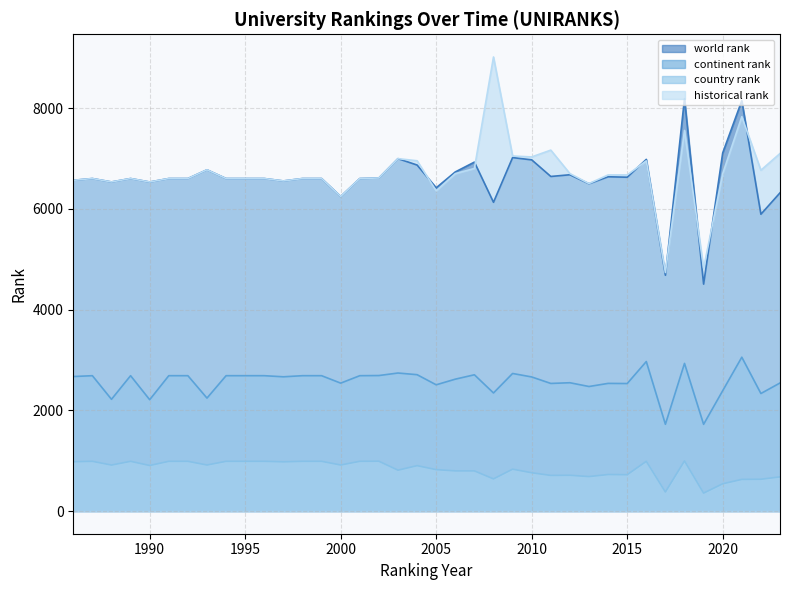

What is the smallest value displayed?

356